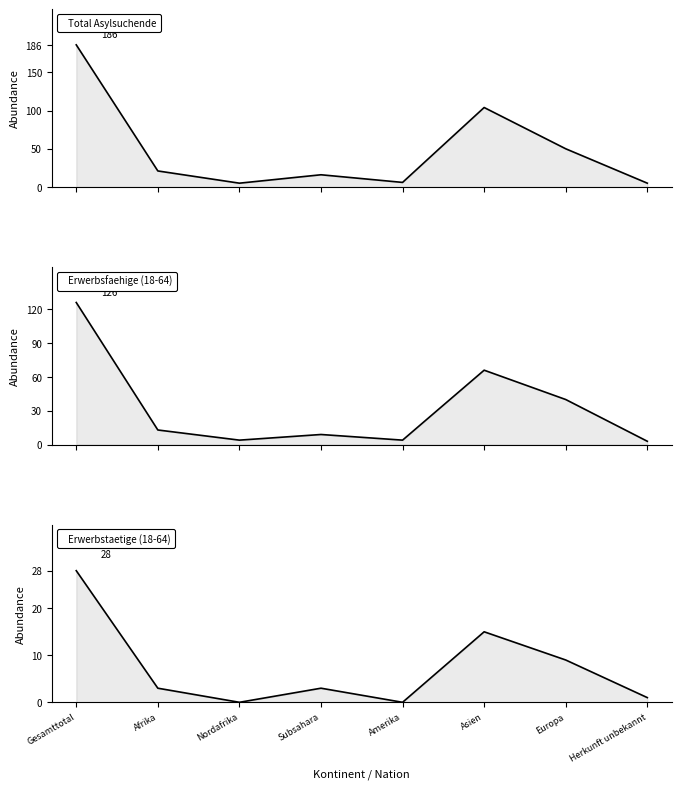

Is it true that Erwerbstaetige Personen equals 3 at Afrika?

True